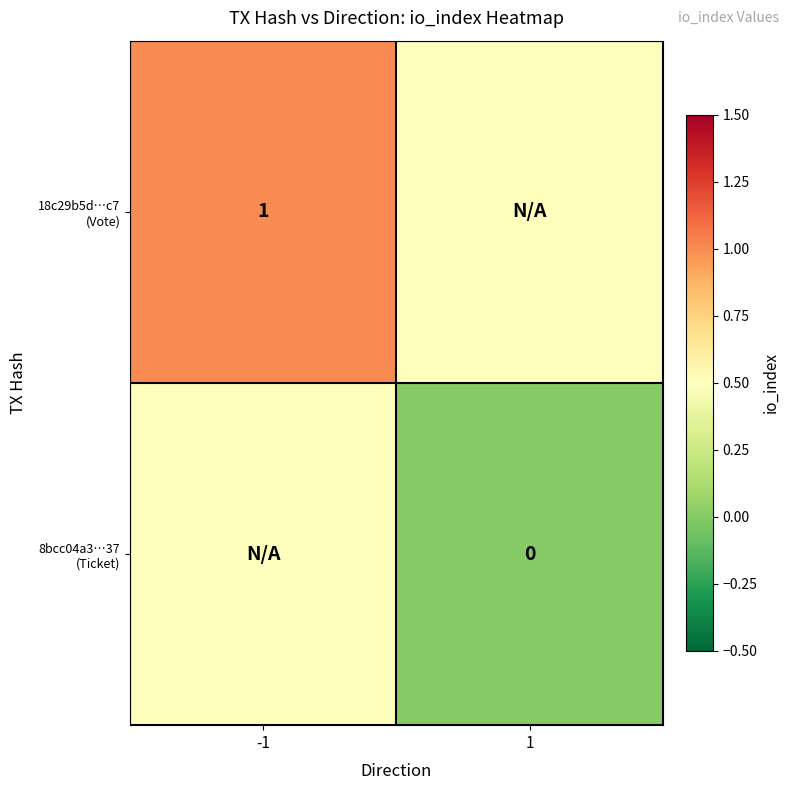

Which series has the largest range (max minus min)?

18c29b5d…c7 (Vote)